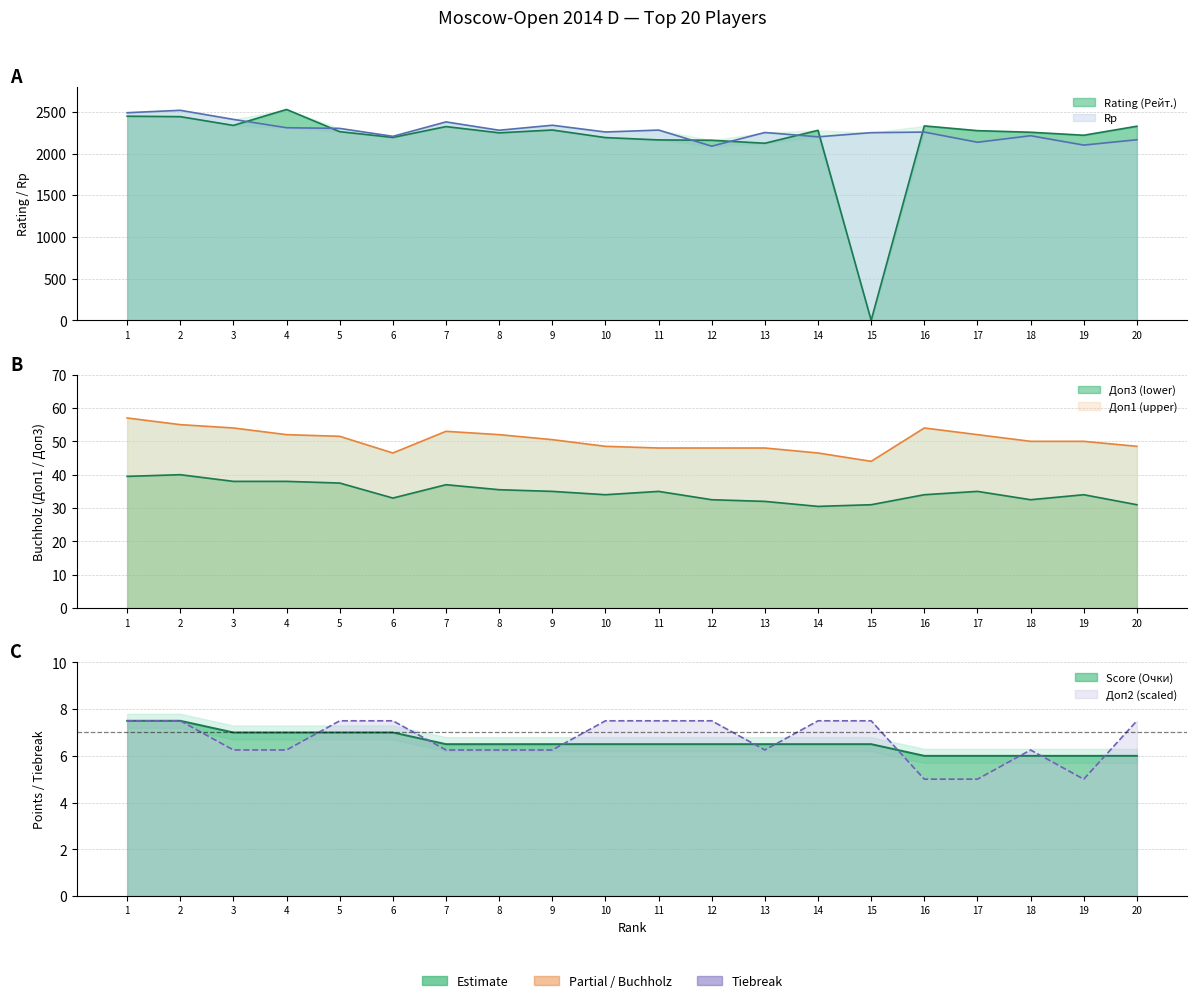

At 3, list the series in order from largest to smallest.

Rp, Rating (Рейт.), Доп1, Доп3, Score (Очки), Доп2